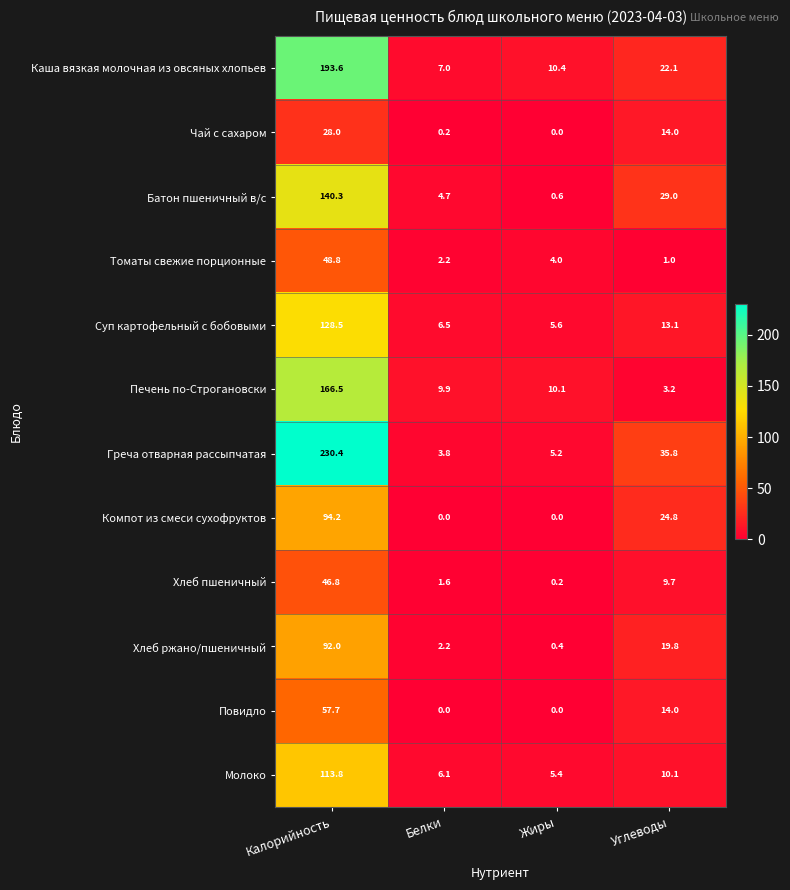

How many data points does each series have?

4